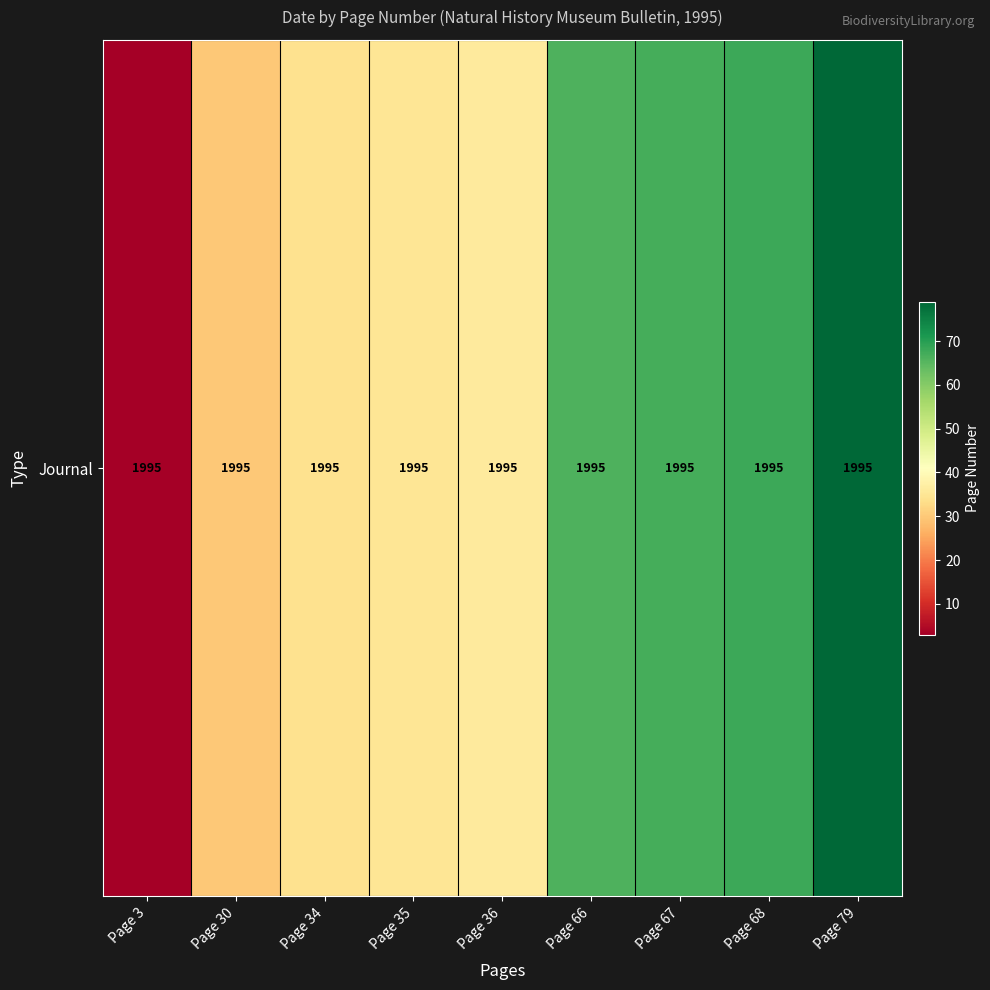

Where does the data first go above 36?

Page 66